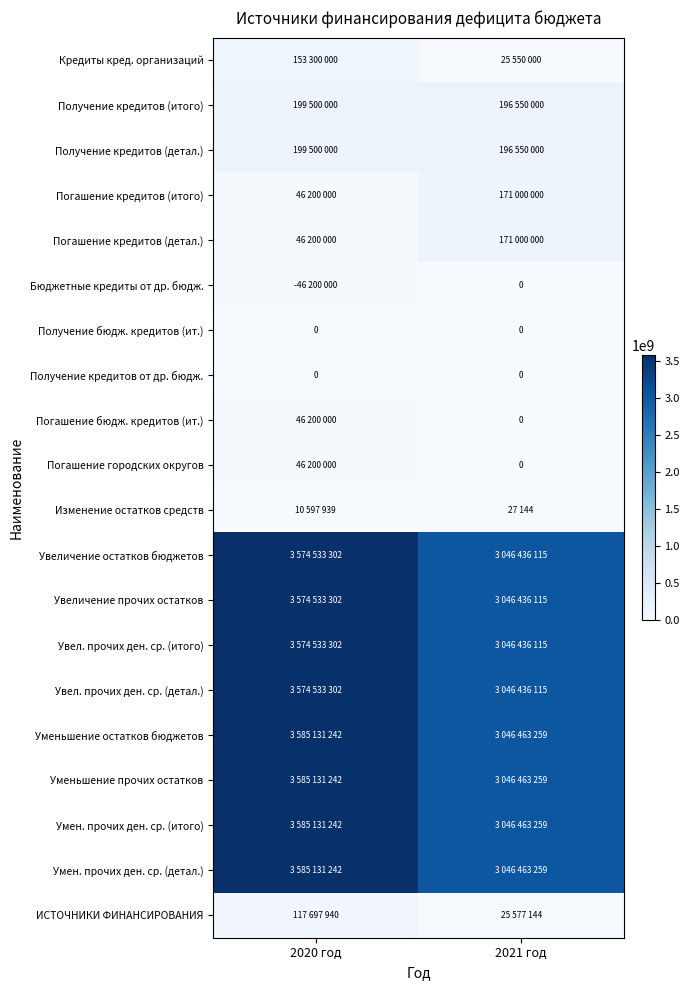

The value of Получение кредитов от др. бюдж. at 2020 год is 0. True or false?

True